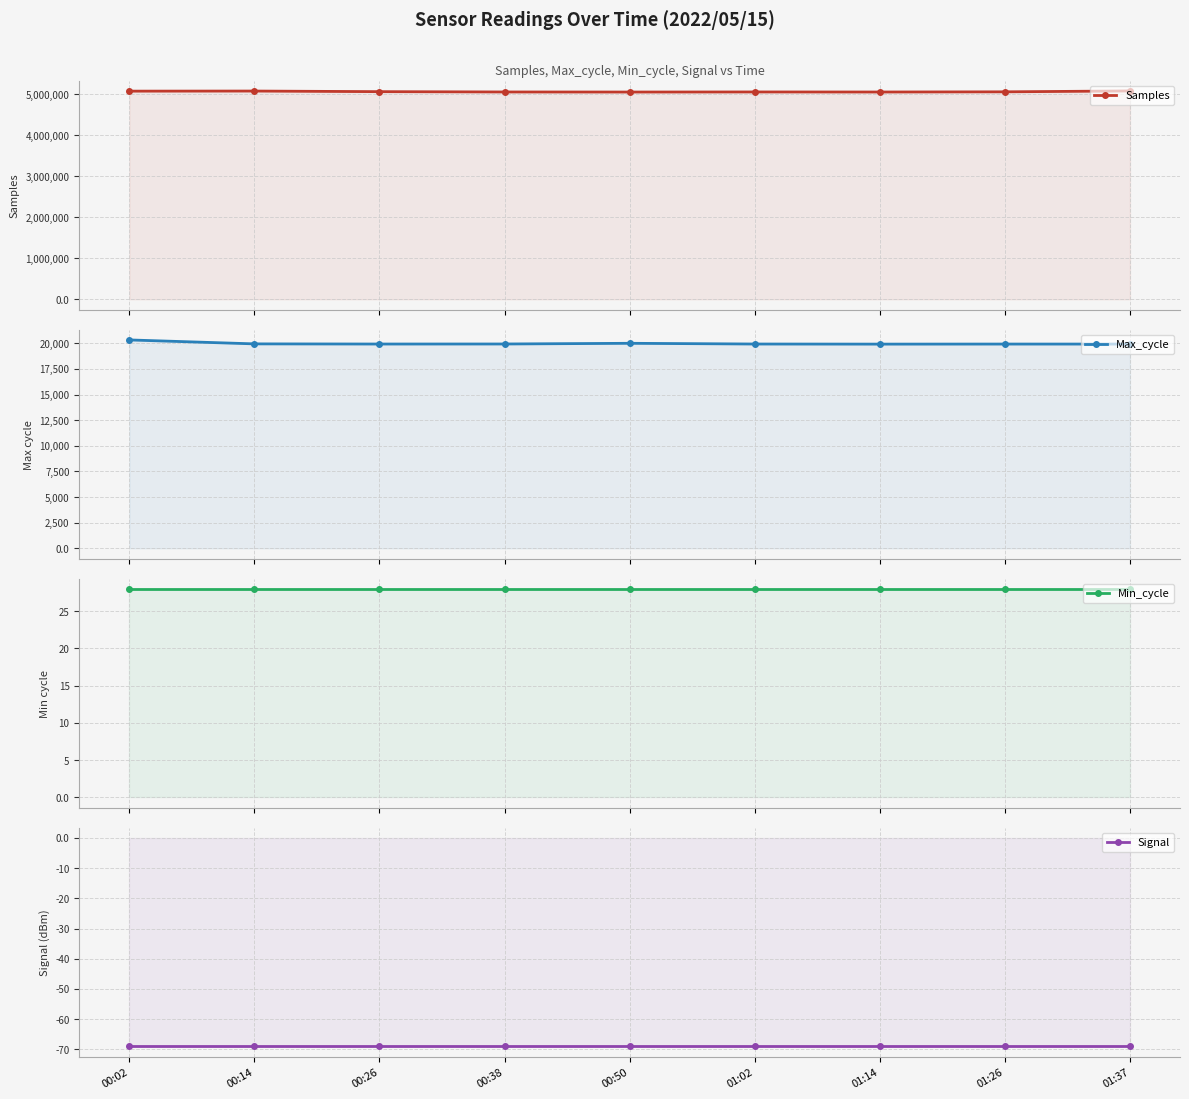

Between 00:26 and 01:02, which series saw the biggest shift?

Samples